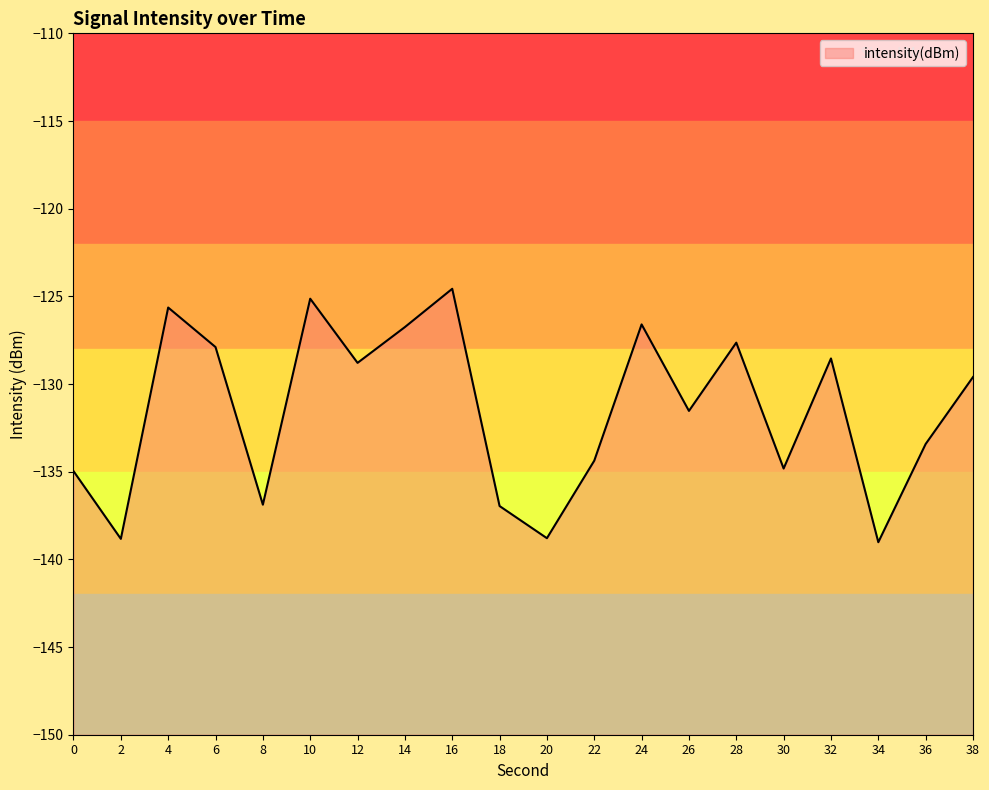

What is the sum of all values?

-2630.8